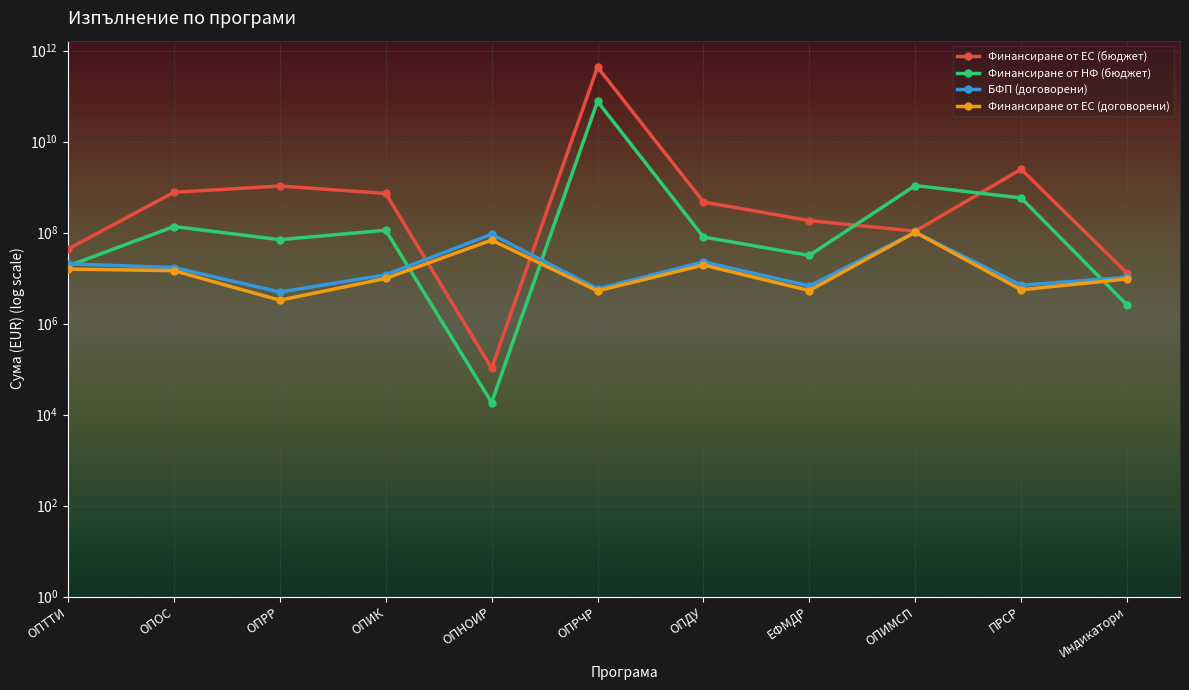

Reading left to right, list all the values displayed in this chart.

Финансиране от ЕС (бюджет): ОПТТИ=43495159.6	ОПОС=769445269.2	ОПРР=1058385187.9	ОПИК=727274940.4	ОПНОИР=104303.5	ОПРЧР=434641576210.6	ОПДУ=472433702.3	ЕФМДР=183837674.4	ОПИМСП=107737831.0	ПРСР=2473981337.8	Индикатори=12869727.9
Финансиране от НФ (бюджет): ОПТТИ=18430992.5	ОПОС=135836462.6	ОПРР=70047521.5	ОПИК=112881462.2	ОПНОИР=18406.6	ОПРЧР=76701454625.4	ОПДУ=80017180.4	ЕФМДР=31507036.3	ОПИМСП=1085075452.4	ПРСР=577974241.7	Индикатори=2566685.2
БФП (договорени): ОПТТИ=20515359.4	ОПОС=17081714.1	ОПРР=4934148.4	ОПИК=11850395.8	ОПНОИР=91943089.0	ОПРЧР=5801270.1	ОПДУ=22819389.7	ЕФМДР=6705928.6	ОПИМСП=102000000.0	ПРСР=6971421.9	Индикатори=10433336.3
Финансиране от ЕС (договорени): ОПТТИ=15854164.4	ОПОС=14566023.1	ОПРР=3269067.8	ОПИК=9852219.9	ОПНОИР=68461140.4	ОПРЧР=5247369.2	ОПДУ=19376701.5	ЕФМДР=5333497.8	ОПИМСП=102000000.0	ПРСР=5546244.9	Индикатори=9599801.6